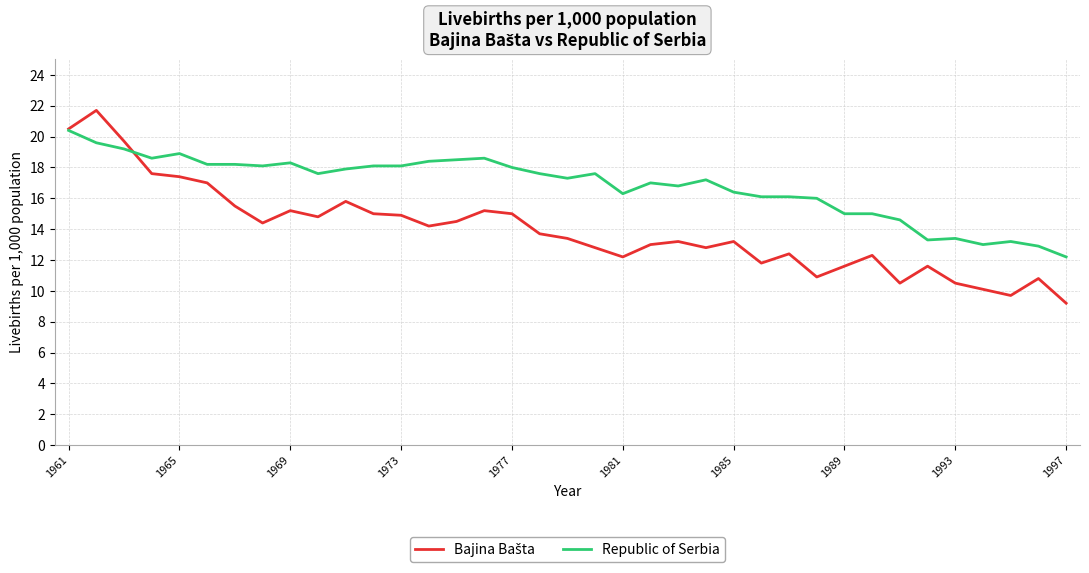

Count the number of categories in the chart.

37